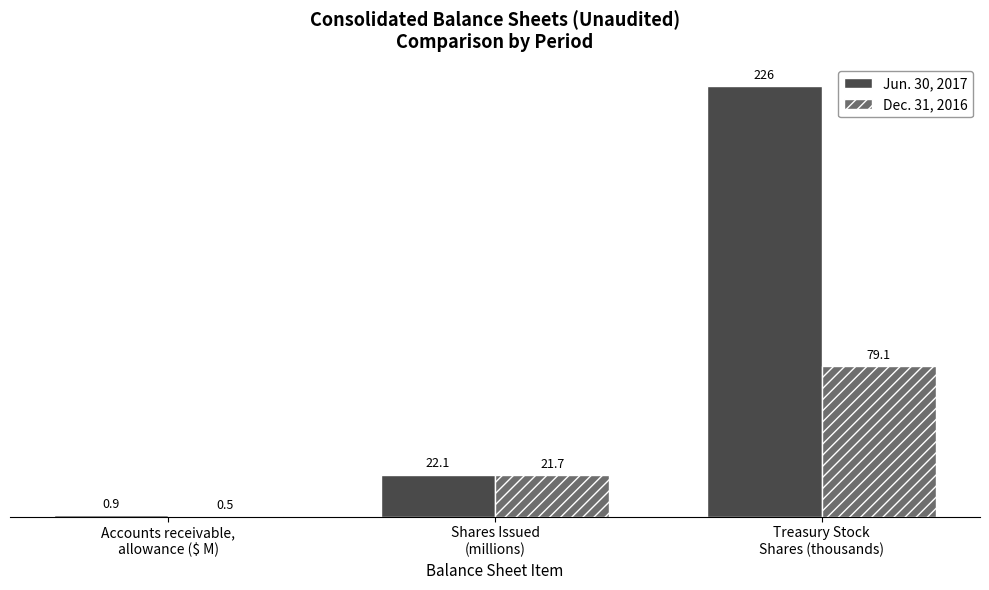

Is the value of Dec. 31, 2016 at Accounts receivable,
allowance ($ M) greater than the value of Jun. 30, 2017 at Accounts receivable,
allowance ($ M)?

No